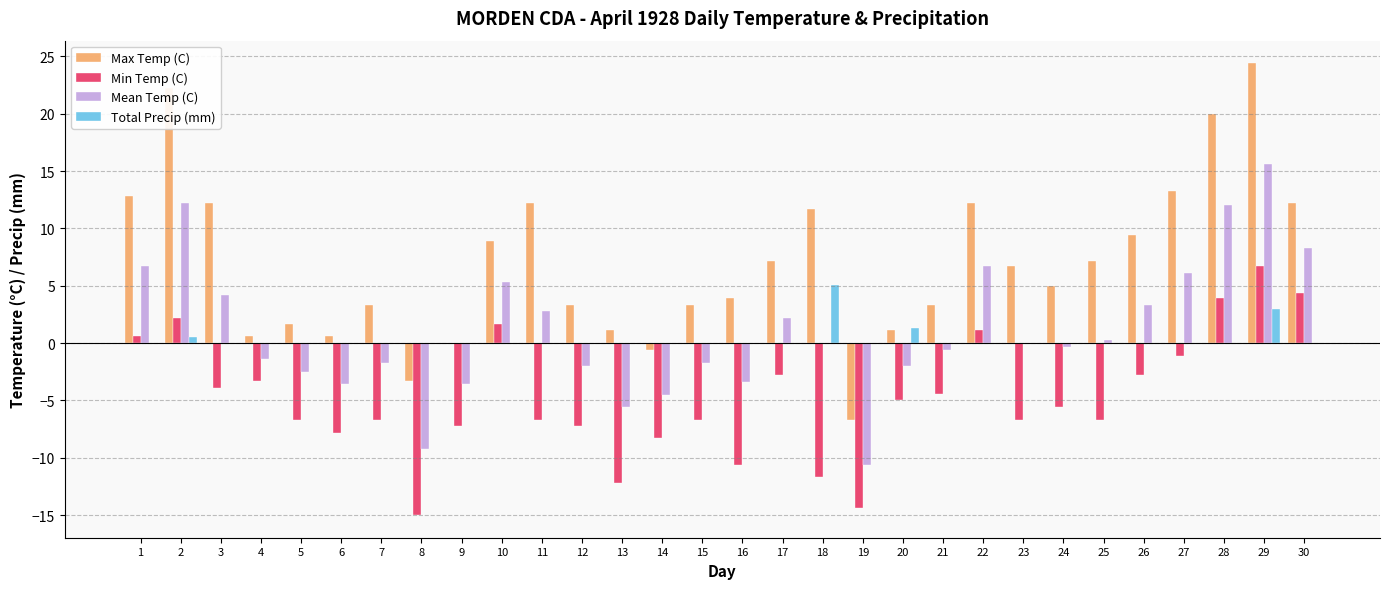

What is the sum of the Mean Temp (C) values at 27 and 30?

14.4